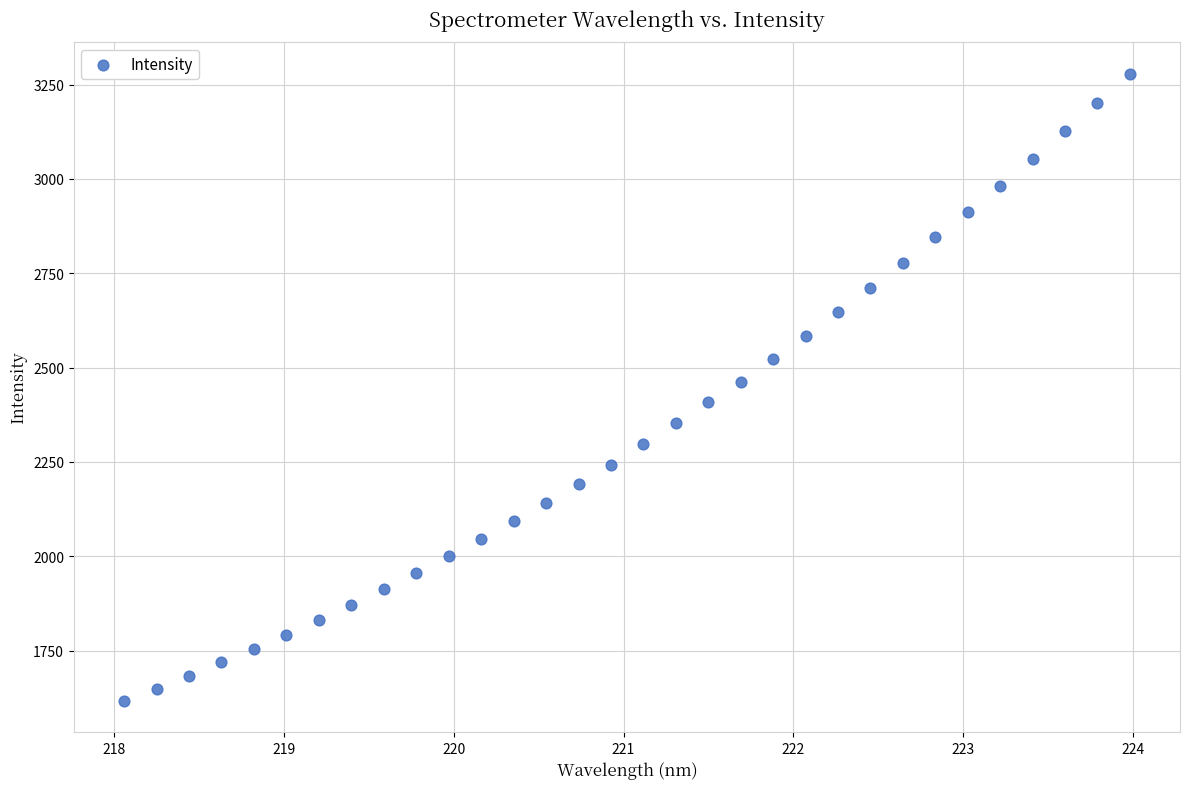

What is the range of X values (max minus min)?

5.9